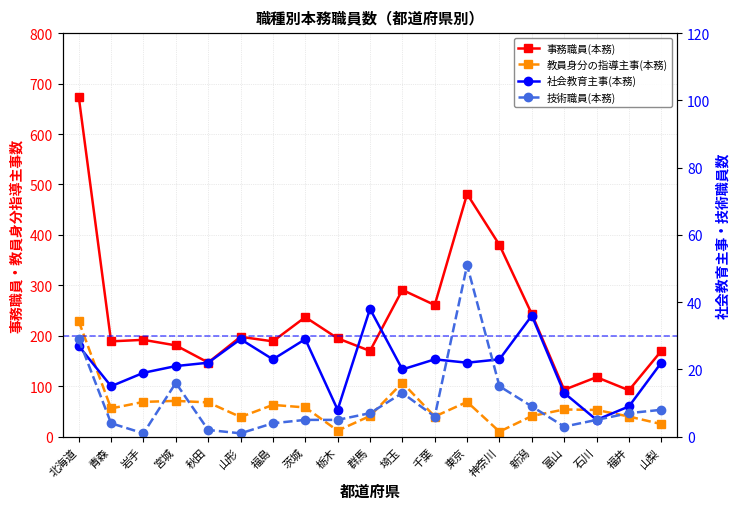

What is the average value of the 事務職員(本務) series?

237